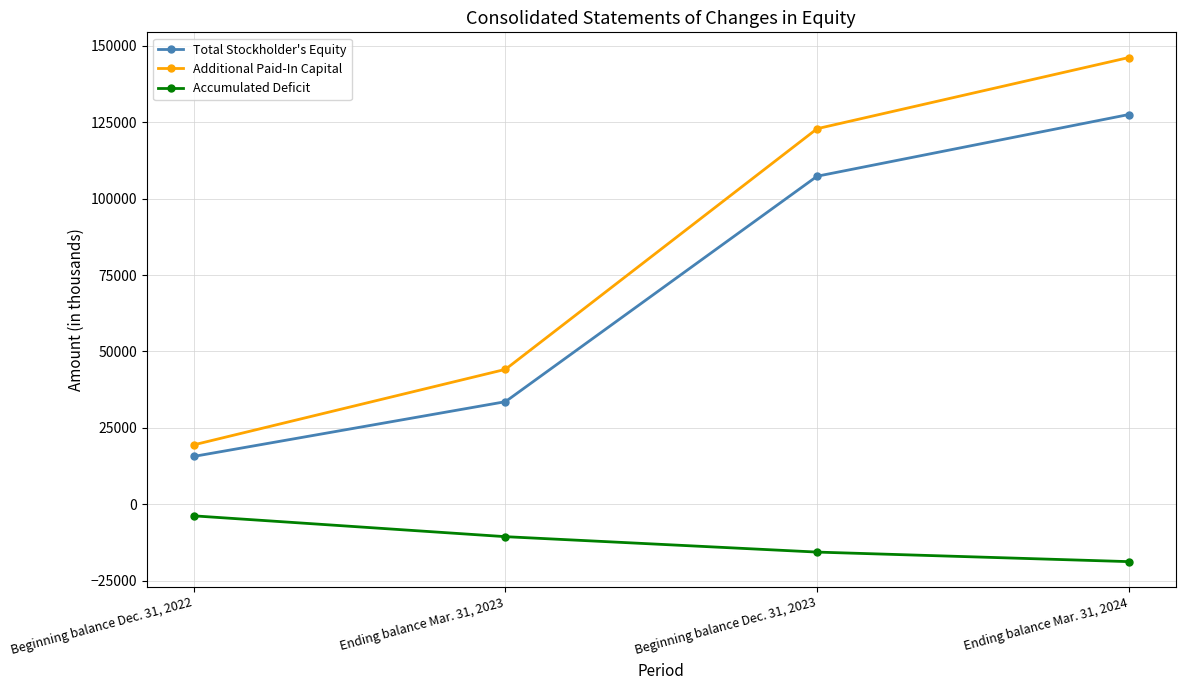

True or false: Accumulated Deficit and Additional Paid-In Capital intersect in this chart.

False